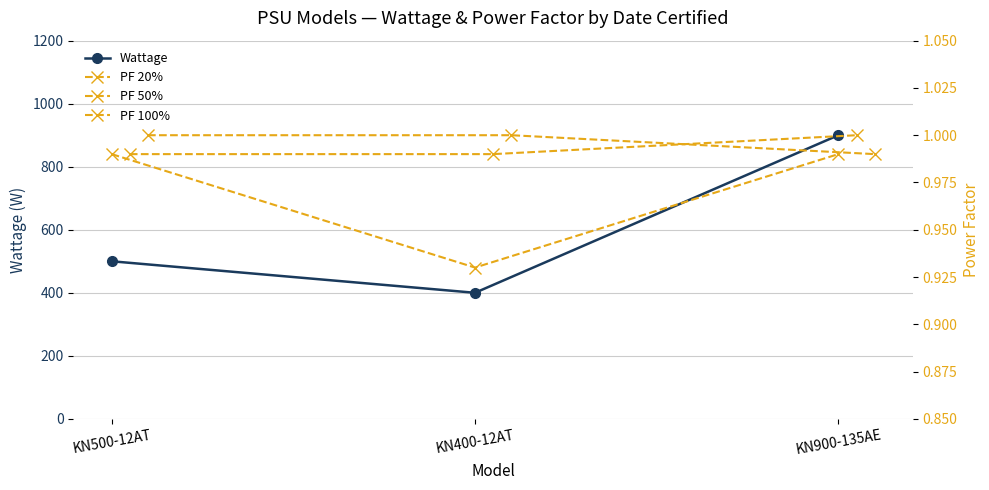

What is the highest value of the Wattage series?

900